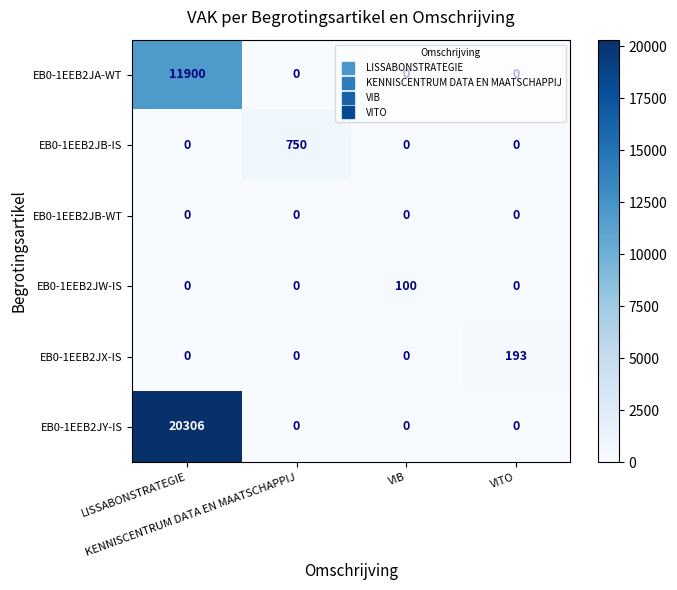

Which series has the largest total across all categories?

EB0-1EEB2JY-IS